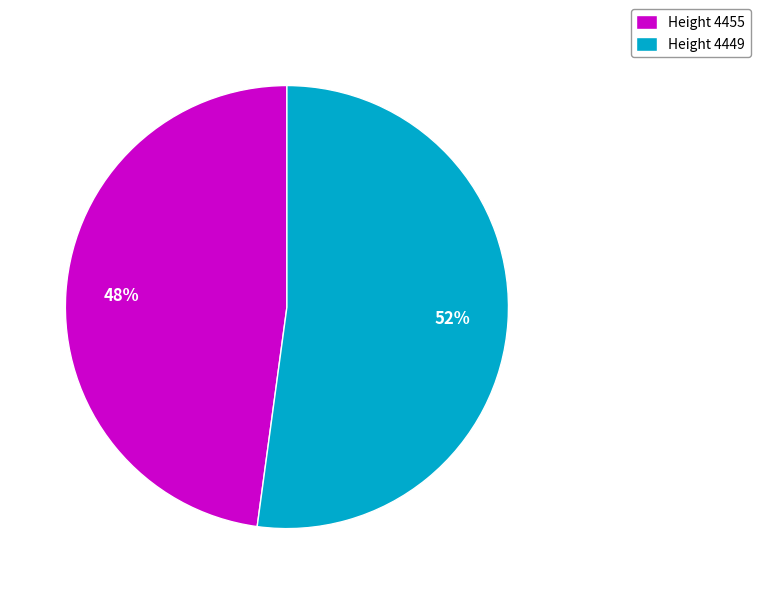

Is the sum of Height 4455 and Height 4449 greater than half?

Yes